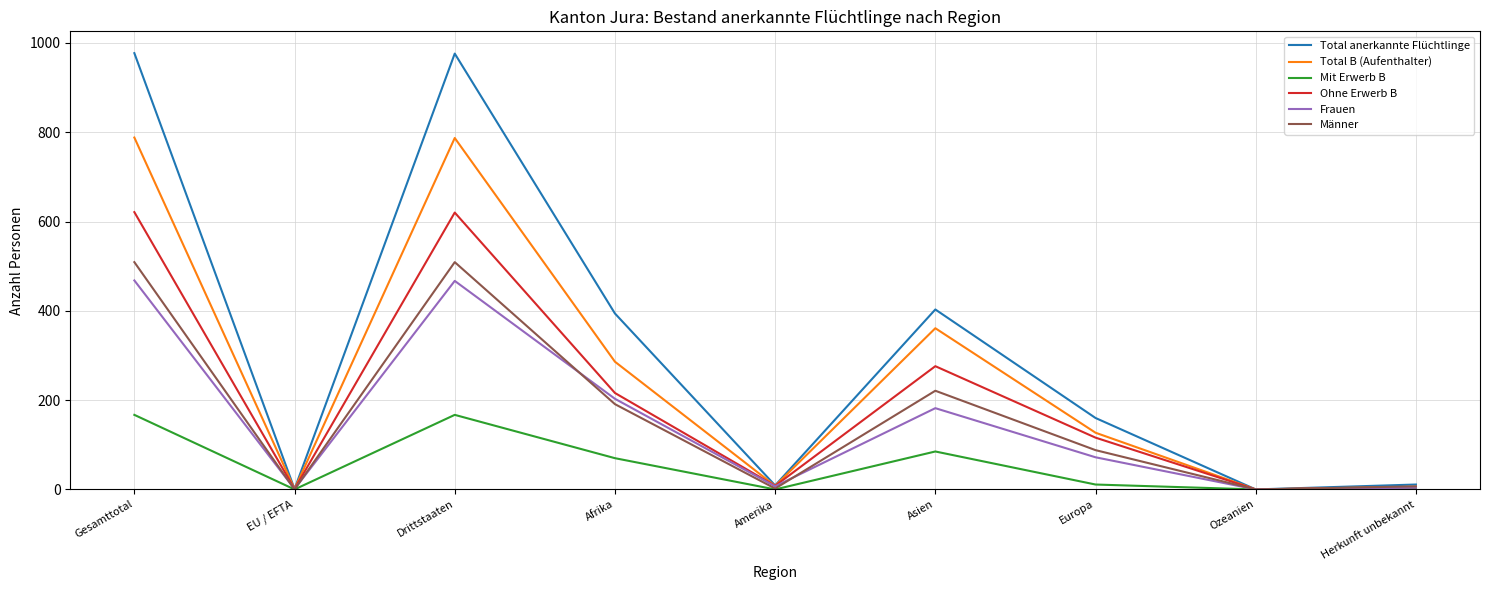

How many lines are shown in the chart?

6